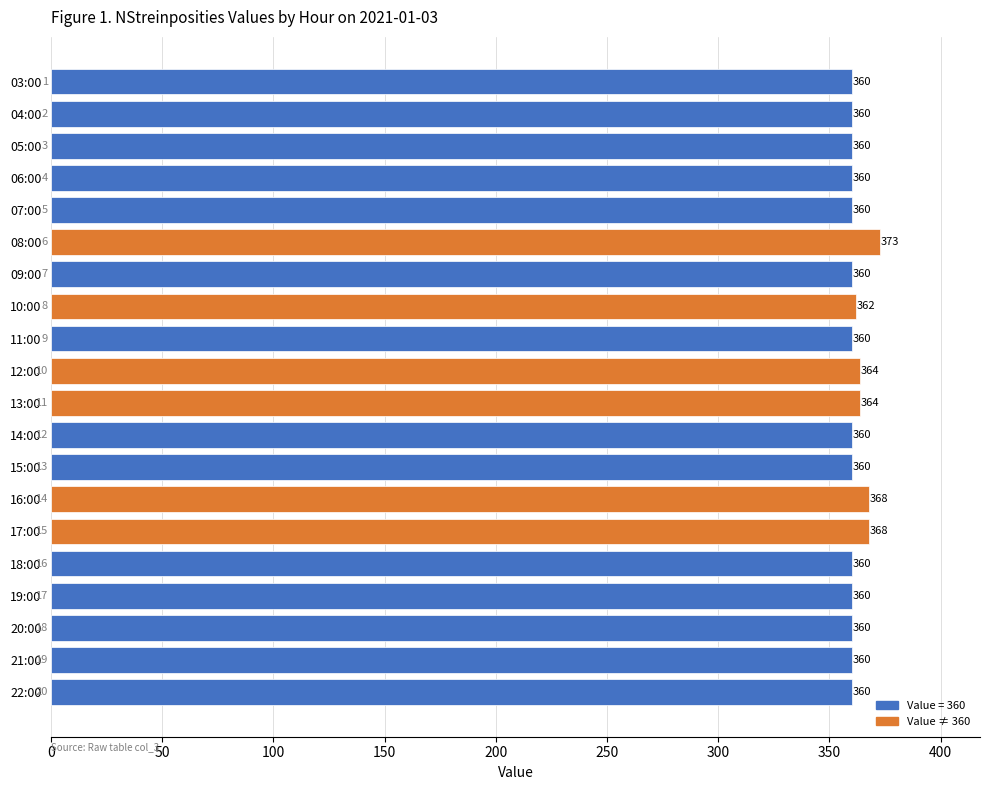

Does the chart contain stacked bars?

No